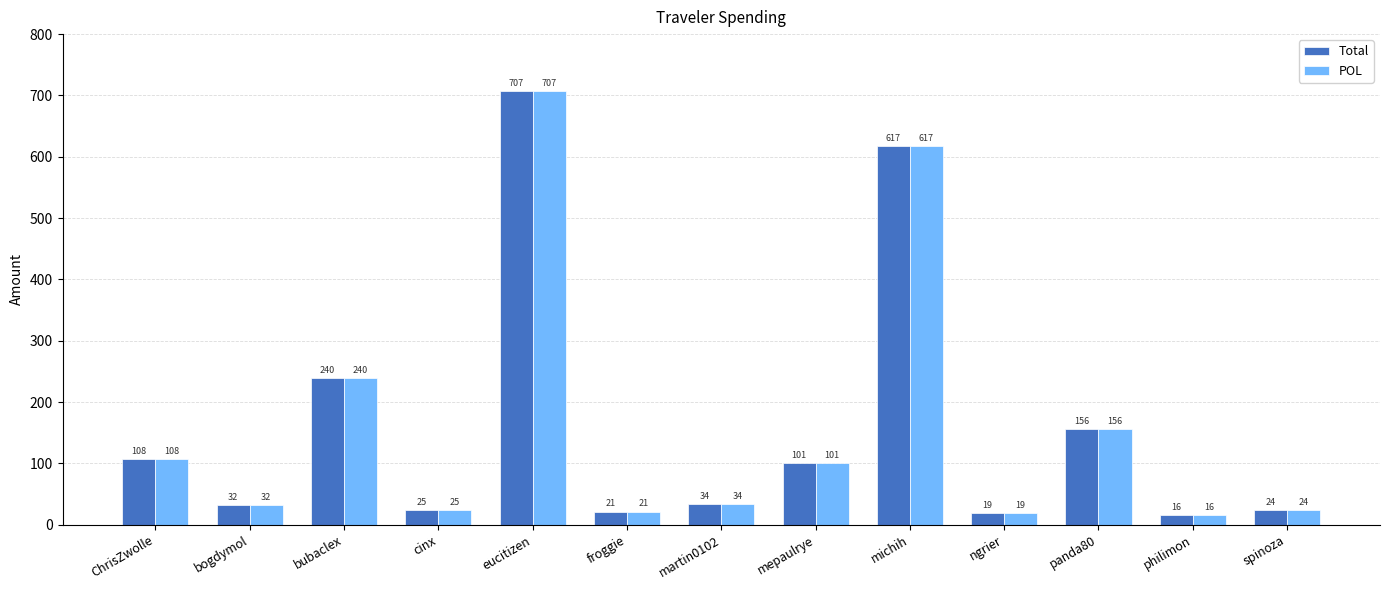

What is the average value of the POL series?

161.6